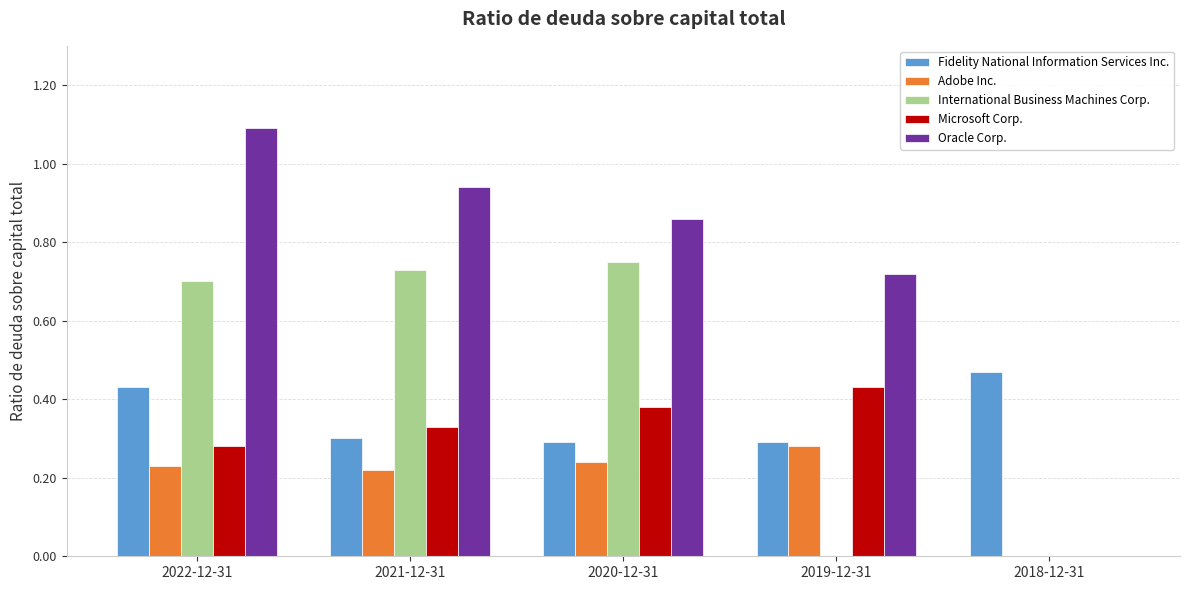

Is it true that International Business Machines Corp. equals 0.7 at 2021-12-31?

True